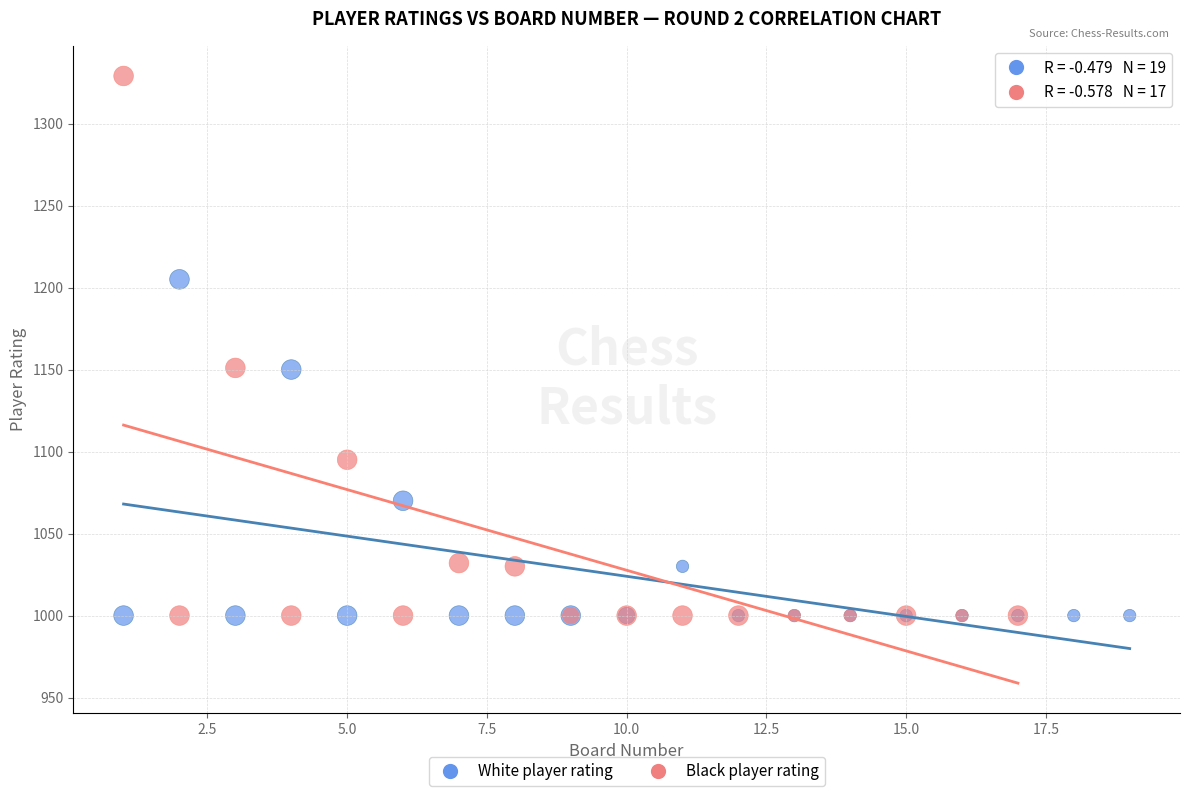

Which series reaches the maximum Y coordinate?

Black player rating